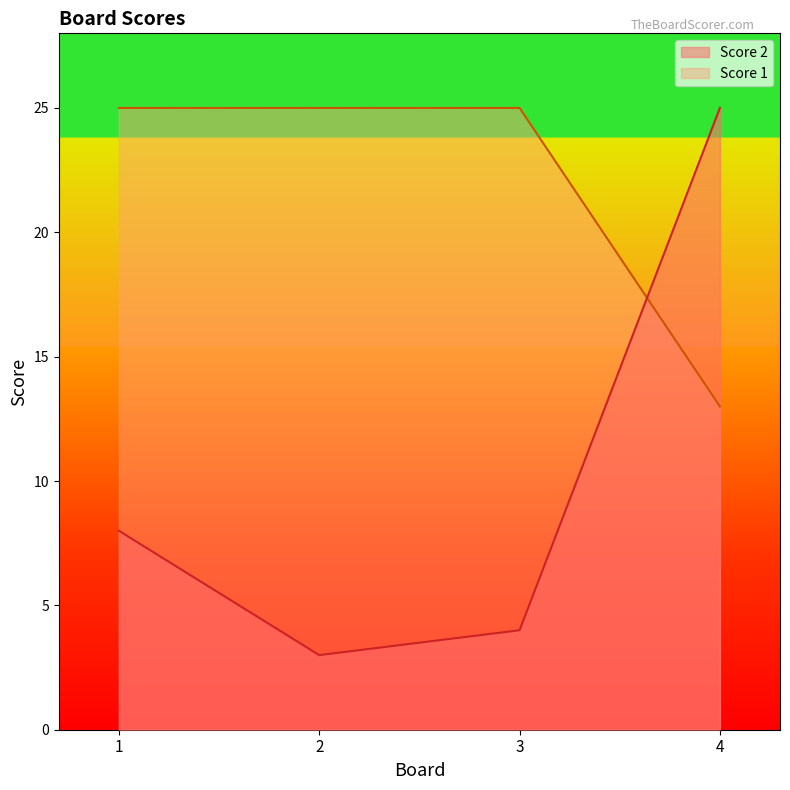

What is the total value across all series at 4?

38